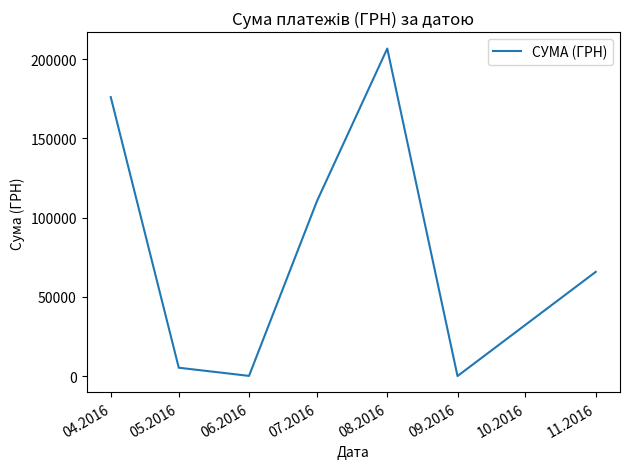

The chart shows a value of 49248.7 at 08.2016. True or false?

False